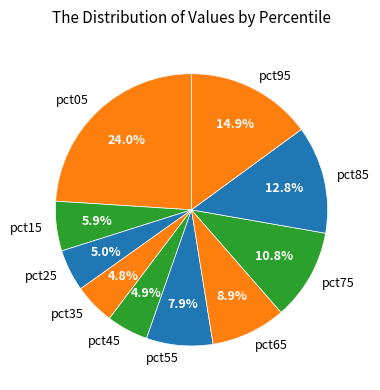

How many slices are in this pie chart?

10